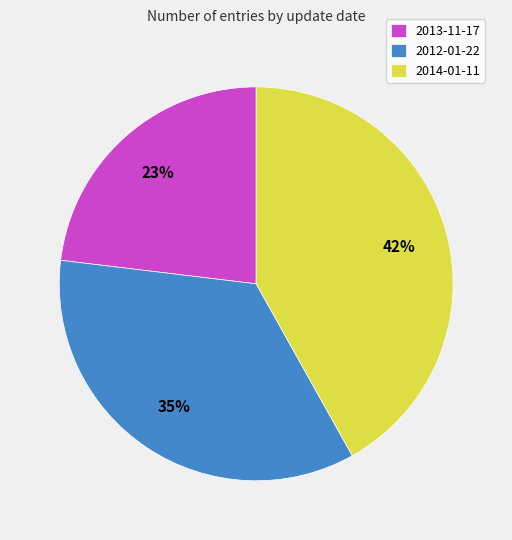

To the nearest percent, what is the difference between the largest and smallest slice percentages?

19%